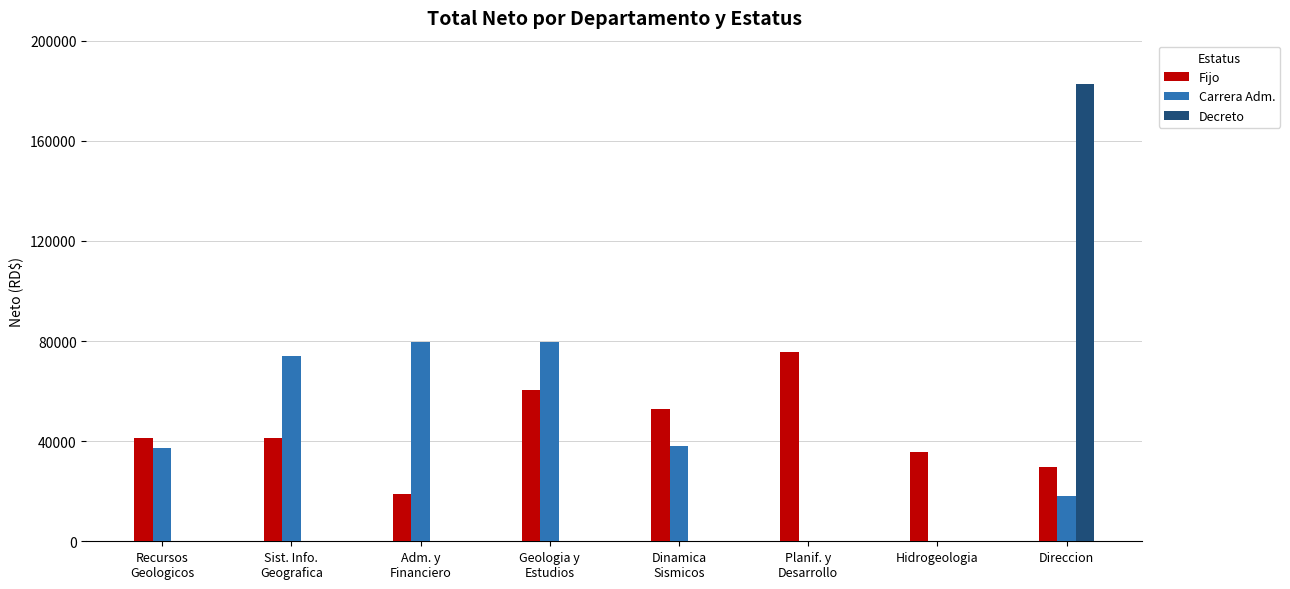

The value of Carrera Adm. at Hidrogeologia is 0.0. True or false?

True